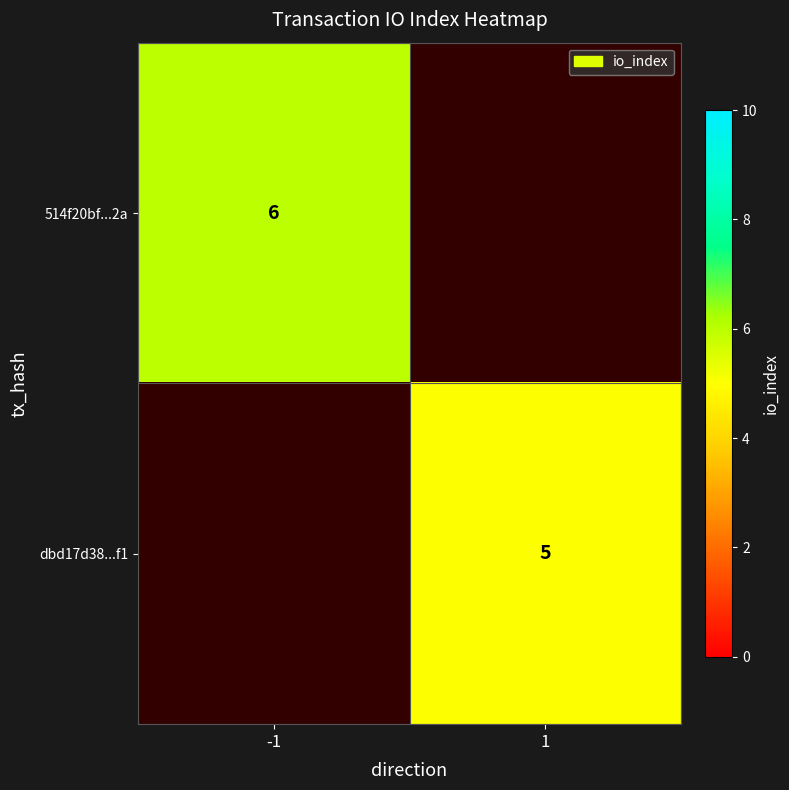

True or false: 514f20bf...2a has a value of 10.7 at -1.

False